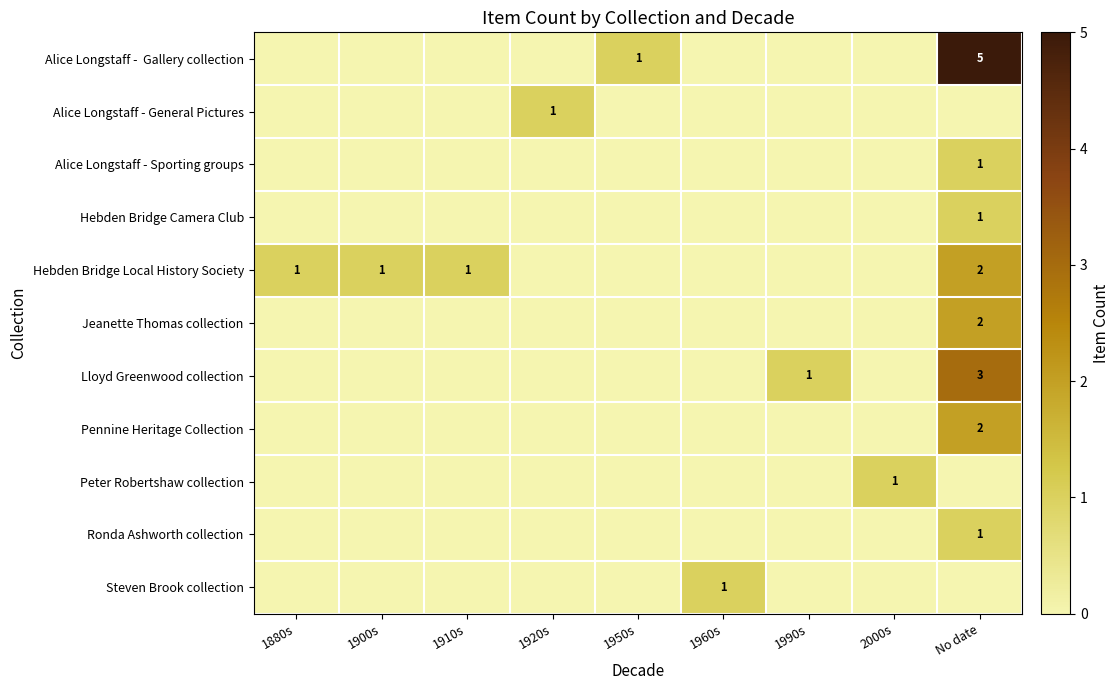

How many categories are shown in the chart?

9